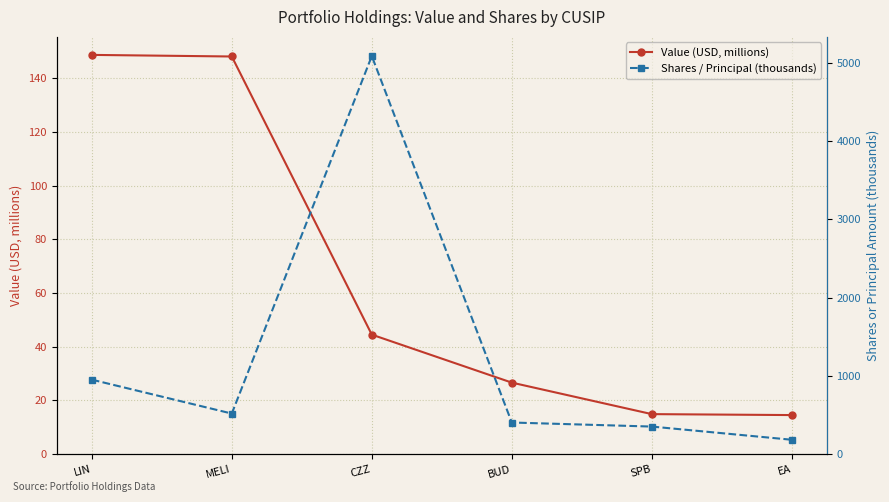

True or false: Value (USD, millions) has a value of 19.8 at EA.

False